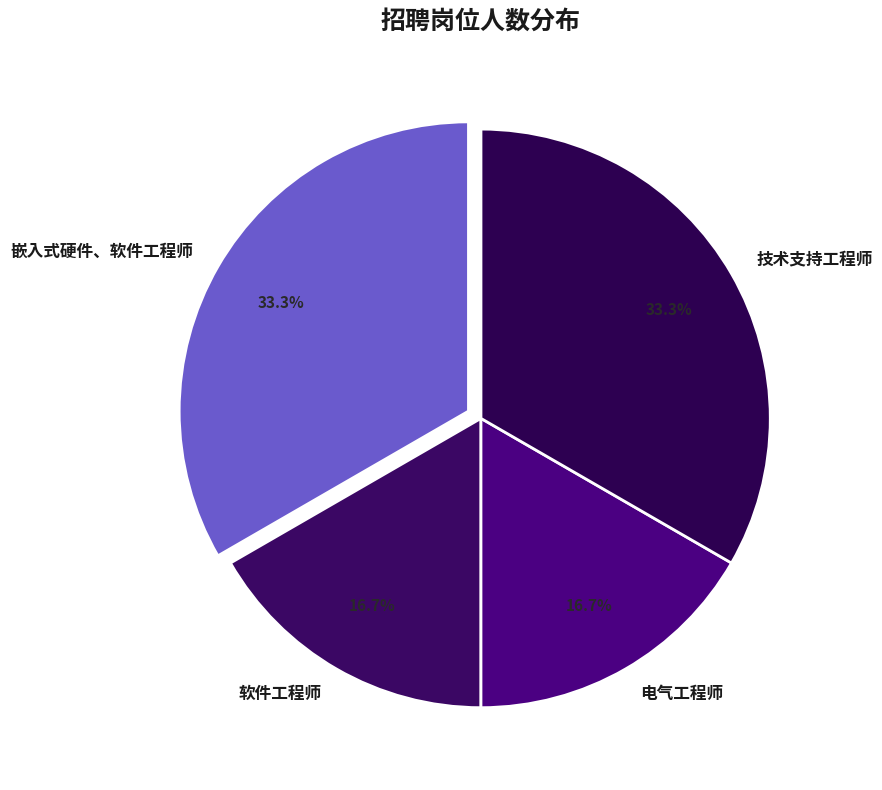

What is the ratio of the value at 电气工程师 to the value at 技术支持工程师?

0.5